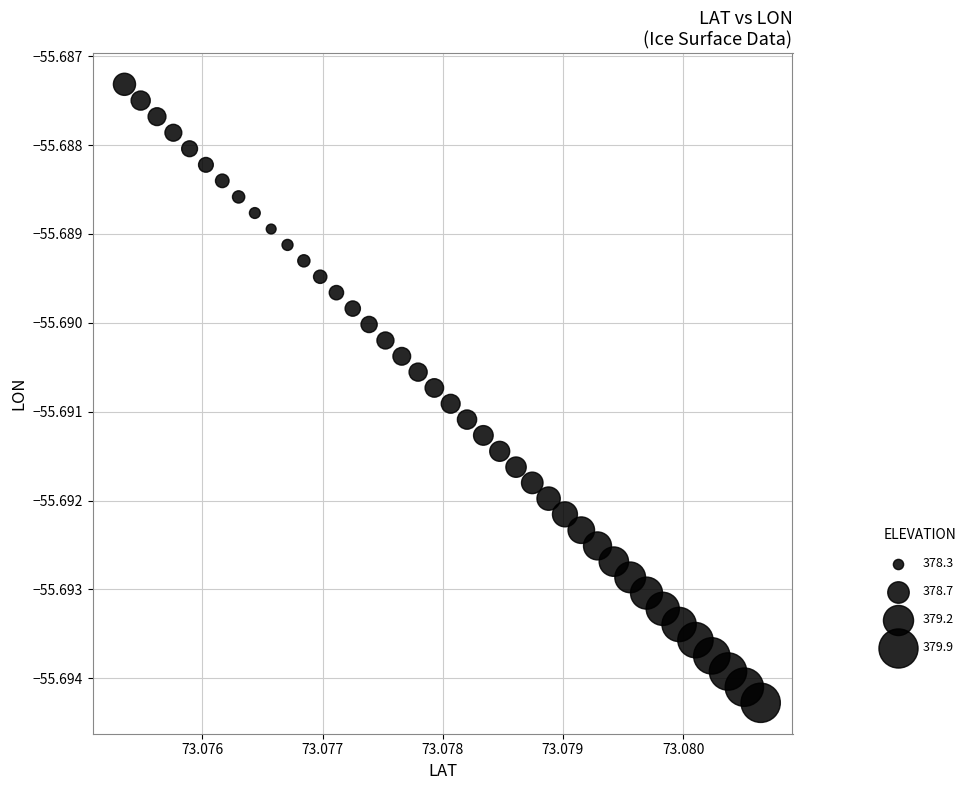

How many data points are displayed?

40